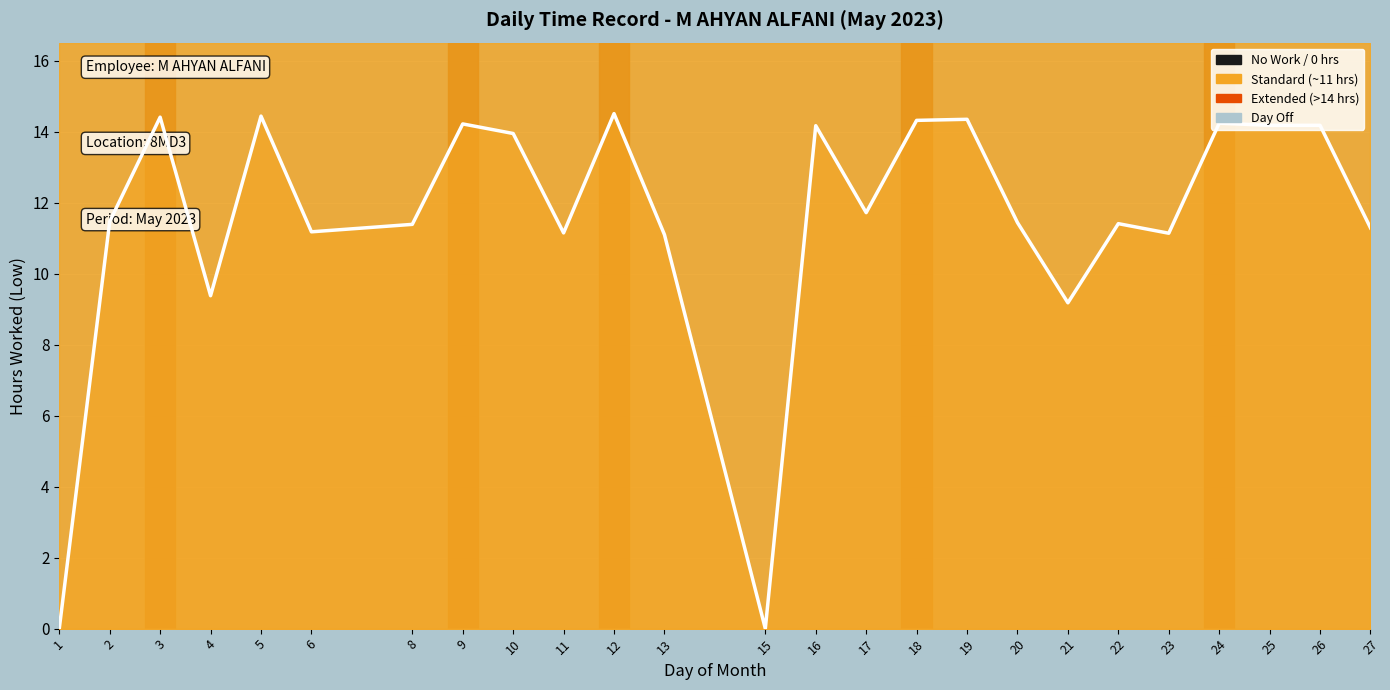

How many points are higher than both their immediate neighbors (excluding endpoints)?

8